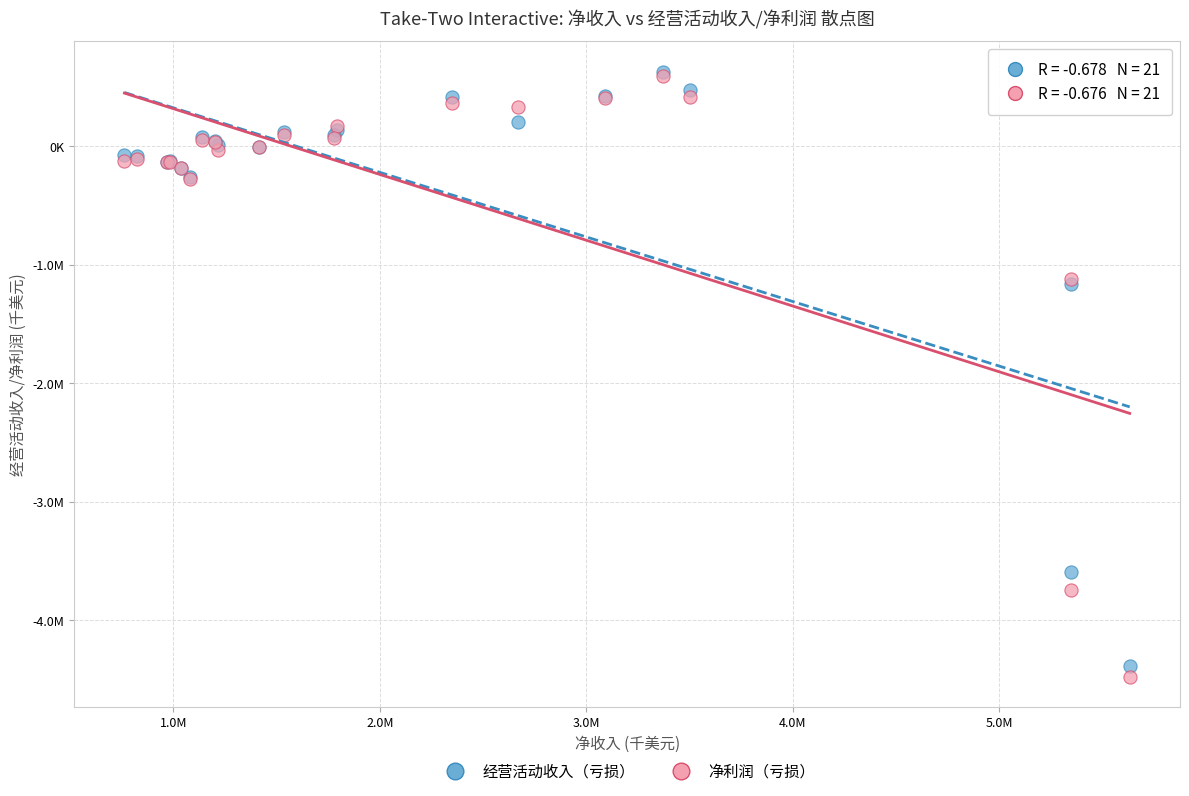

What are all the series names shown in the legend?

经营活动收入（亏损）, 净利润（亏损）